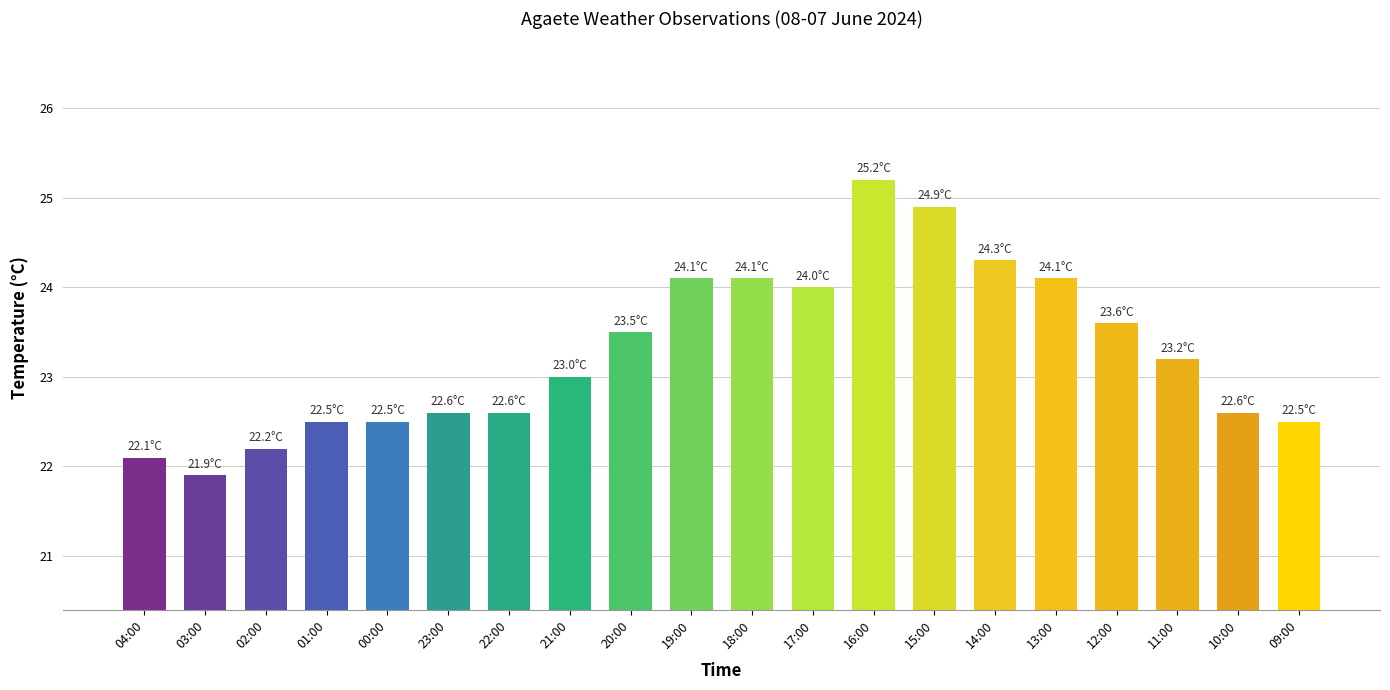

What is the approximate value at 21:00?

23.0